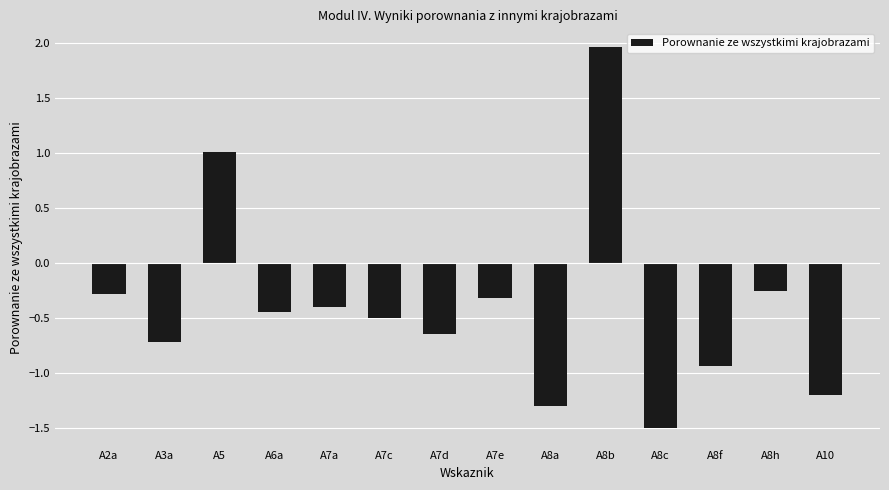

True or false: the data shows -0.2 at A7d.

False